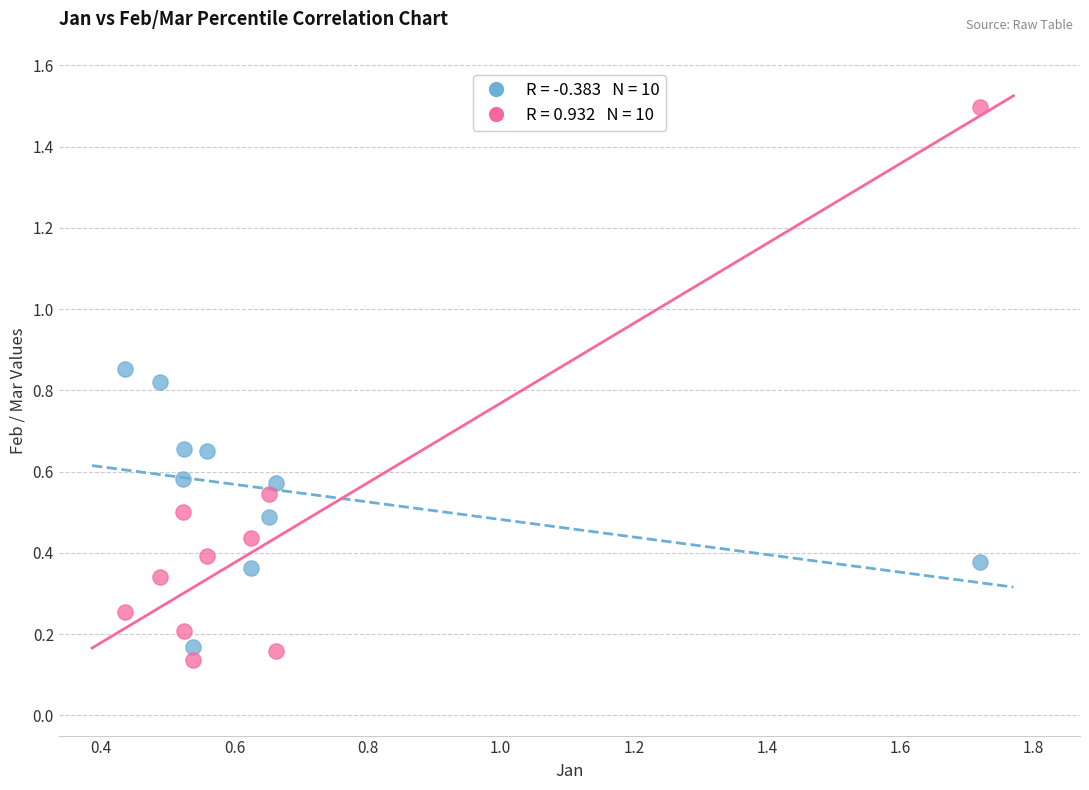

Across all data points, what is the range of Y values (max minus min)?

1.4